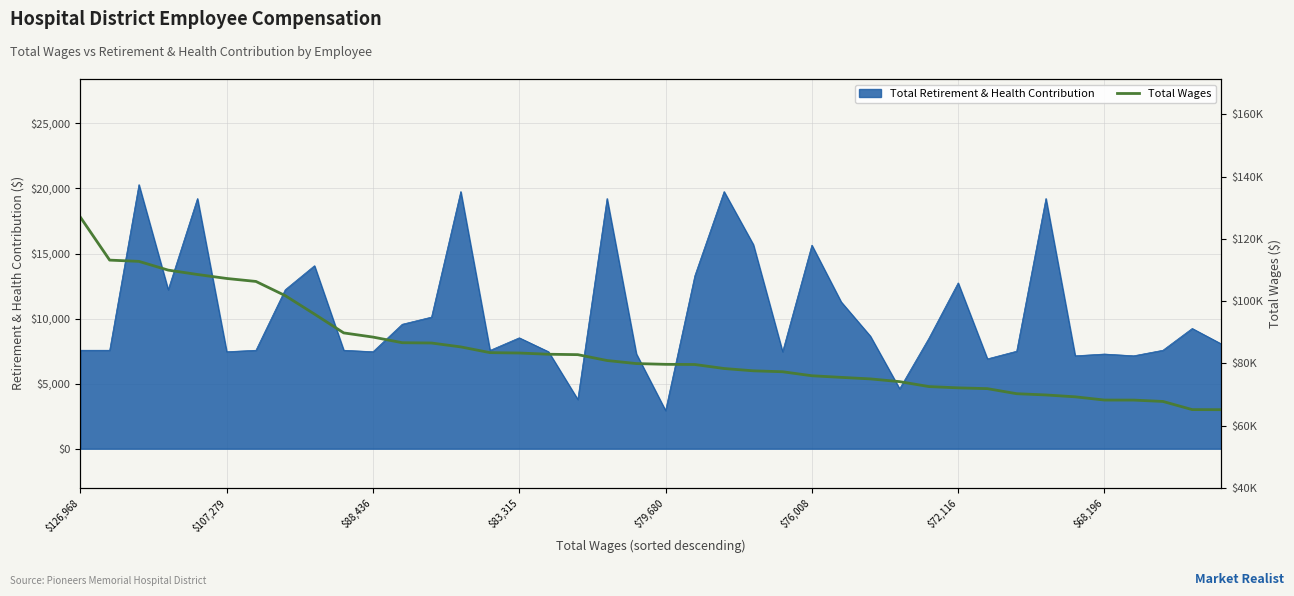

What is the ratio of the value at 38 to the value at 17?

0.8